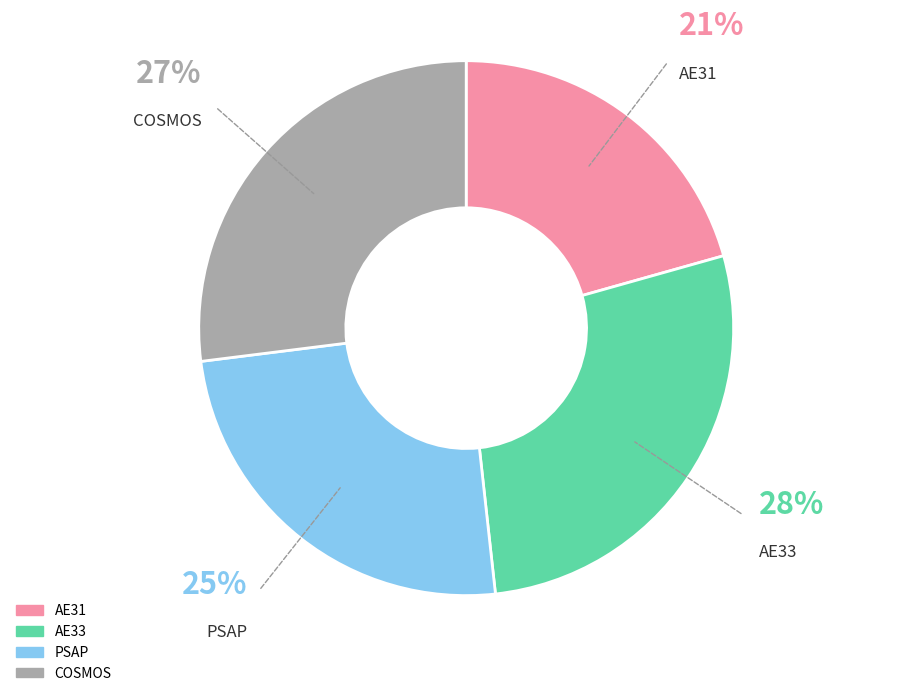

Is it true that COSMOS is 27% of the pie?

True